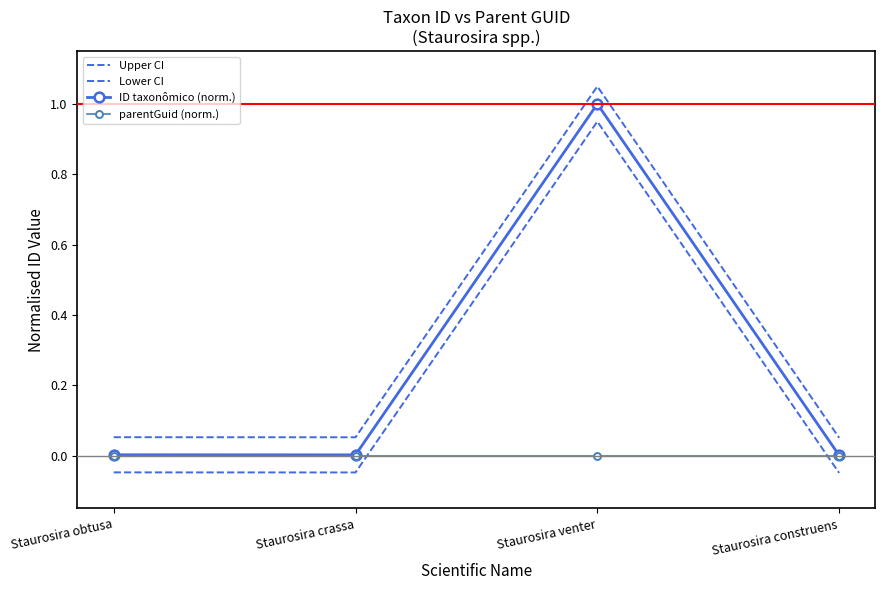

Between Staurosira venter and Staurosira crassa, which is larger?

Staurosira venter